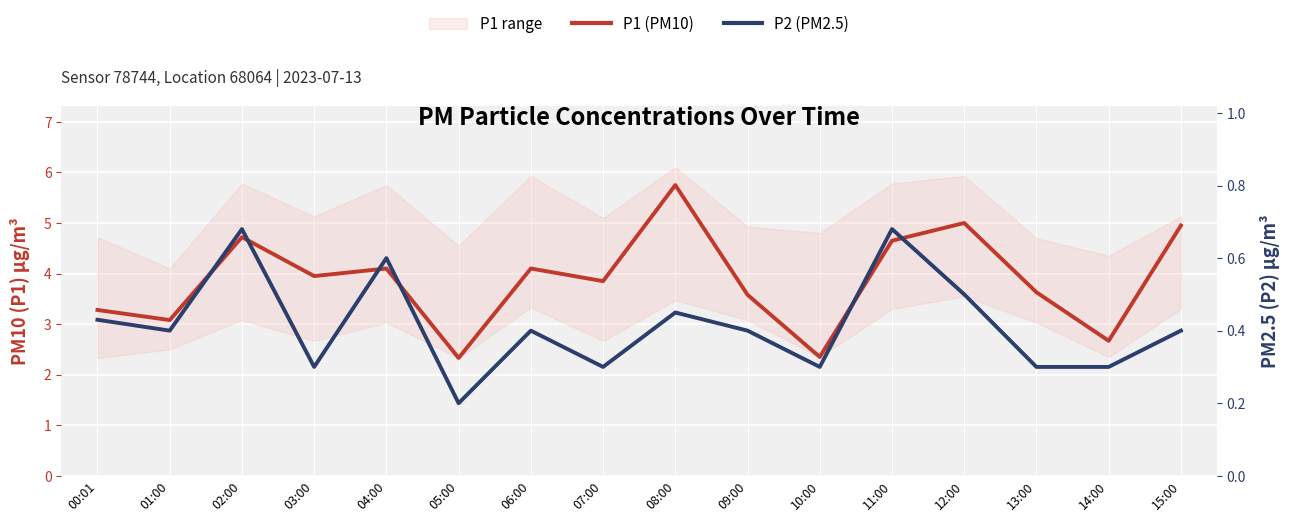

What is the minimum value for P2 (PM2.5)?

0.2